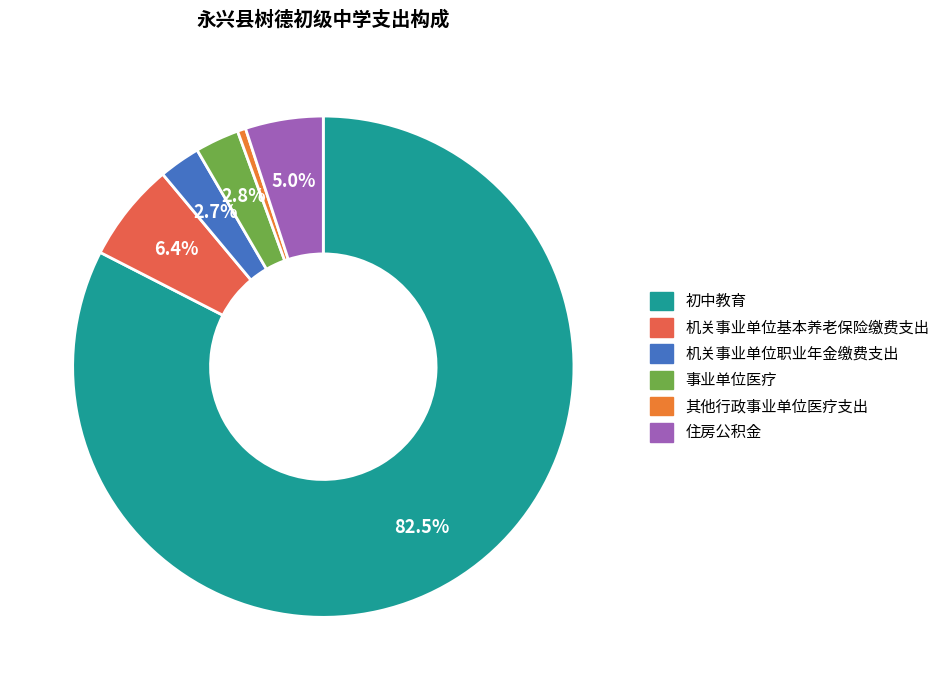

What percentage is the 机关事业单位基本养老保险缴费支出 slice, to the nearest percent?

6%